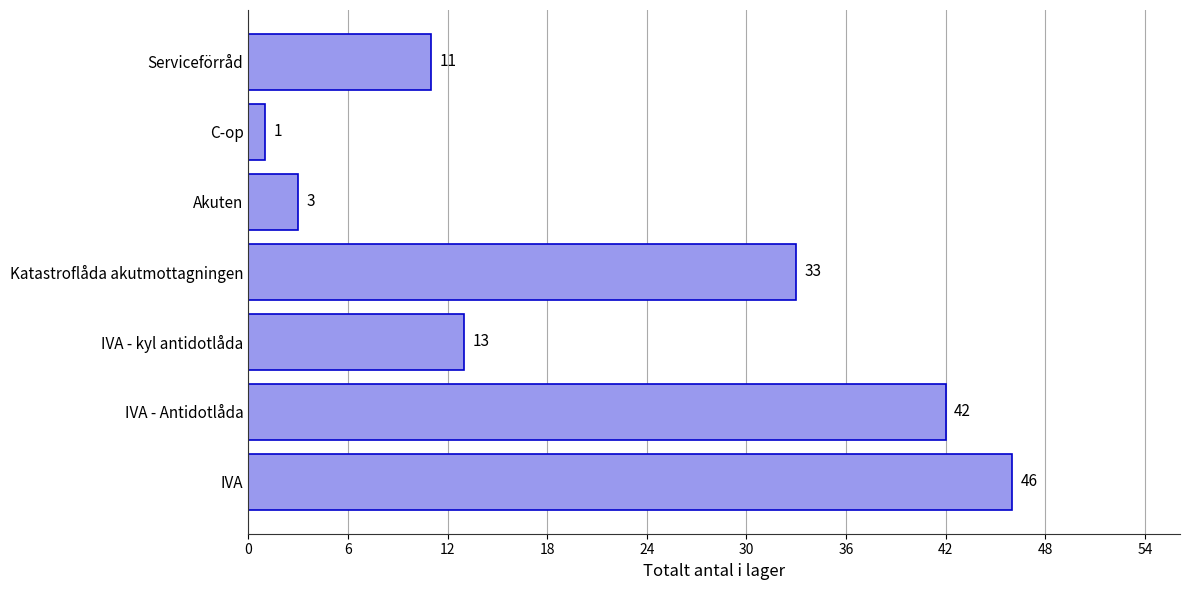

What is the smallest value displayed?

1